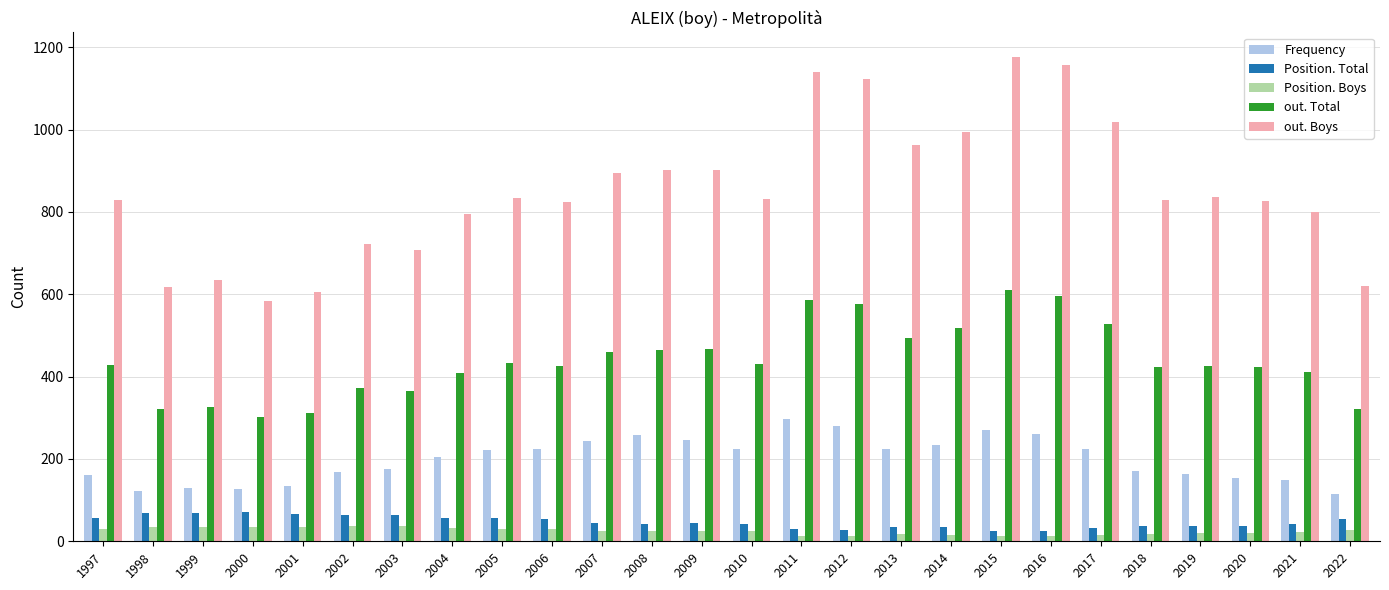

The out. Boys series shows 995 at 2014. True or false?

True